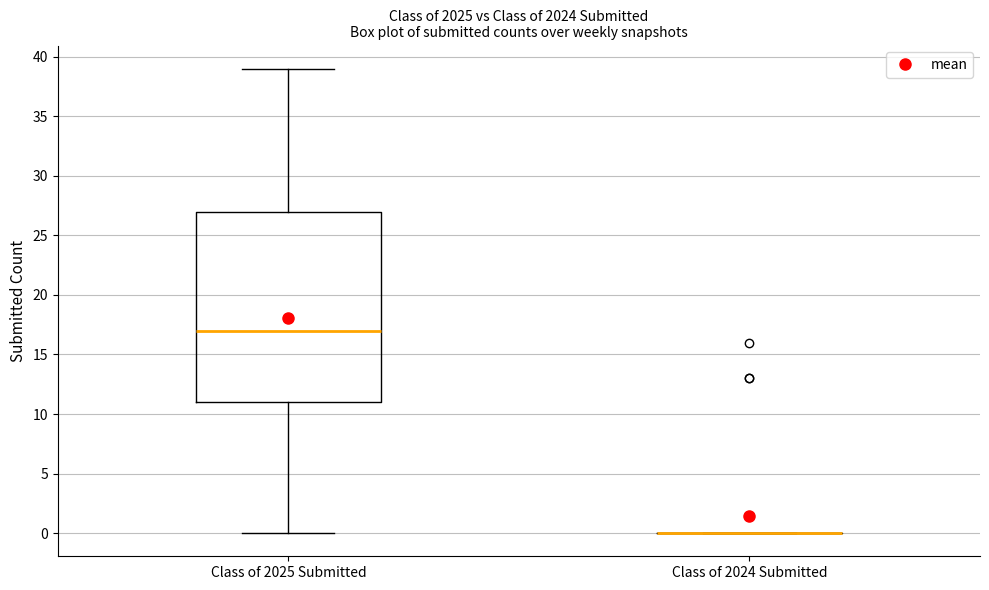

Reading left to right, transcribe this box plot: for each box, give where its median line is, the range the box spans, and where its two whiskers end, as read against the y-axis. The values are not printed on the chart, so give them approximately, as read against the axis.

Class of 2025 Submitted: median 17, box 11 to 27, whiskers 0 to 39
Class of 2024 Submitted: box collapsed to a line at 0, whiskers 0 to 0